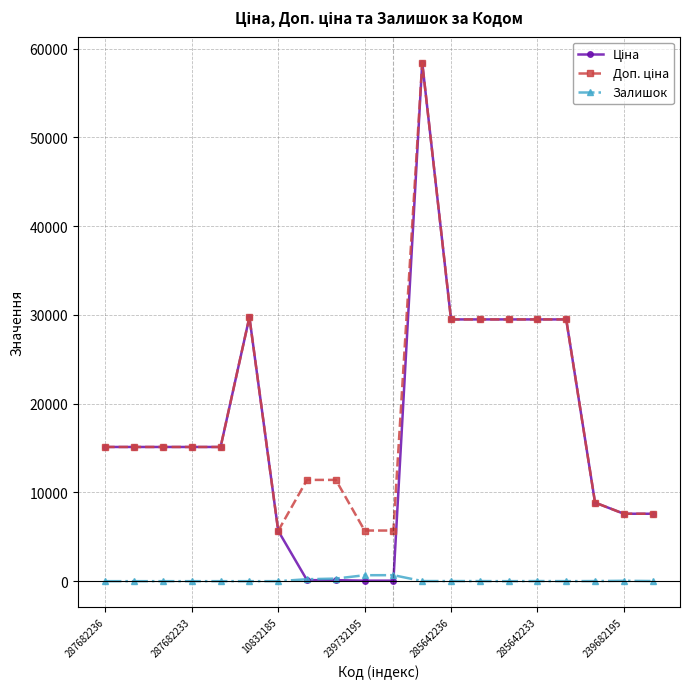

What is the greatest value displayed?

58426.5